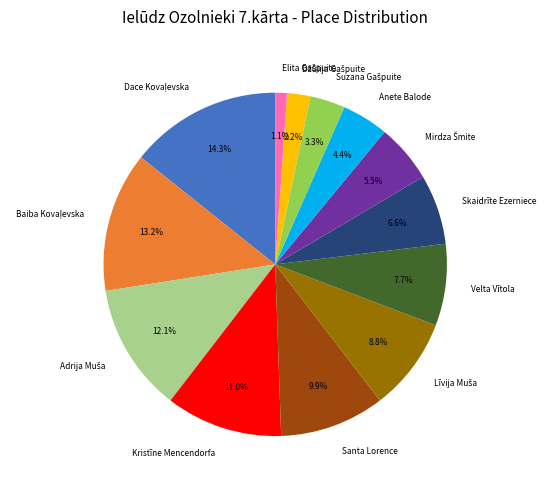

How much of the chart is everything except Skaidrīte Ezerniece?

93.4%